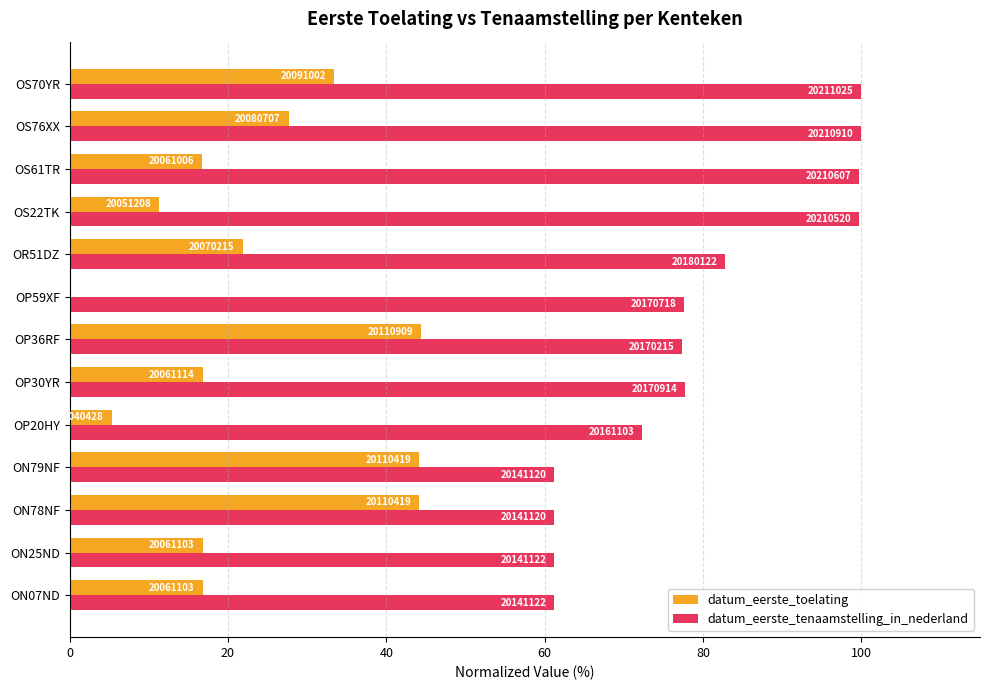

What are all the series names shown in the legend?

datum_eerste_toelating, datum_eerste_tenaamstelling_in_nederland